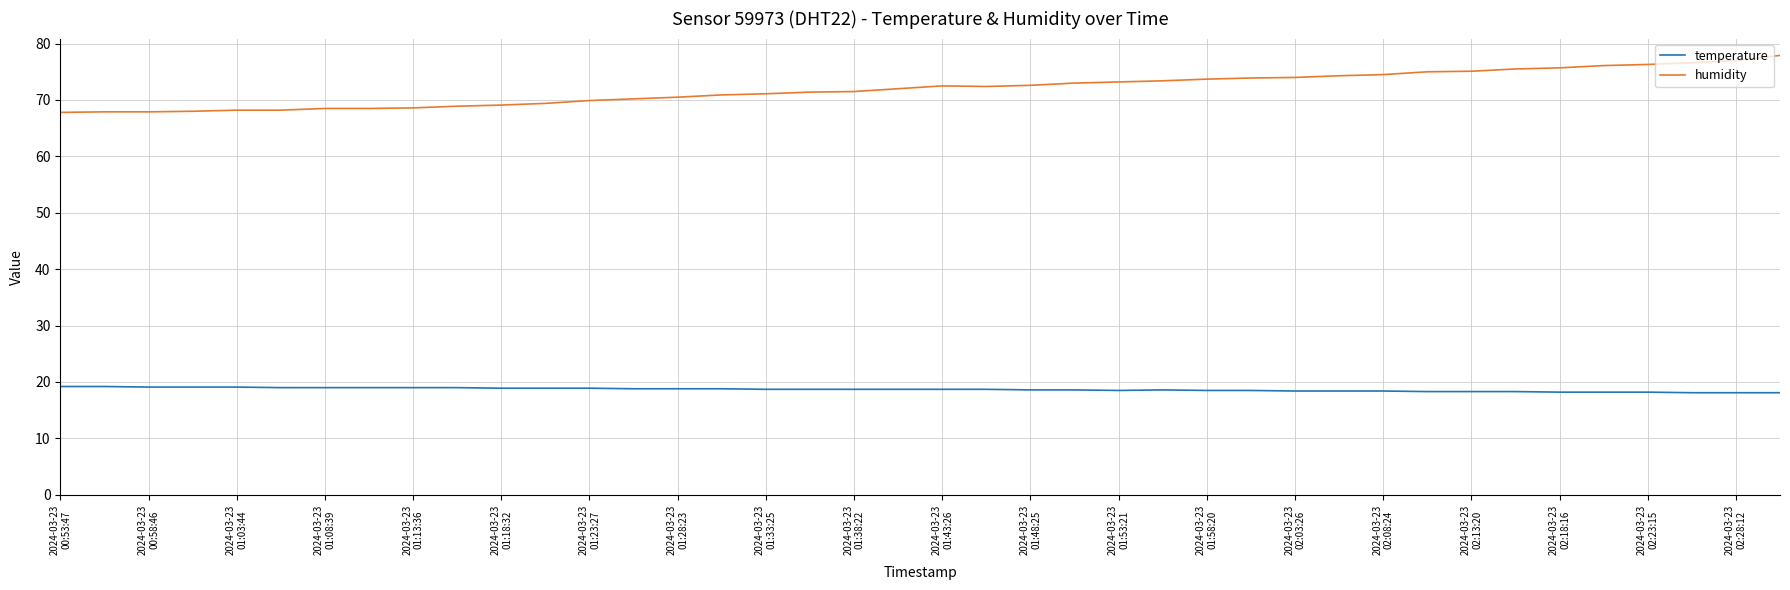

True or false: humidity and temperature cross at least once.

False